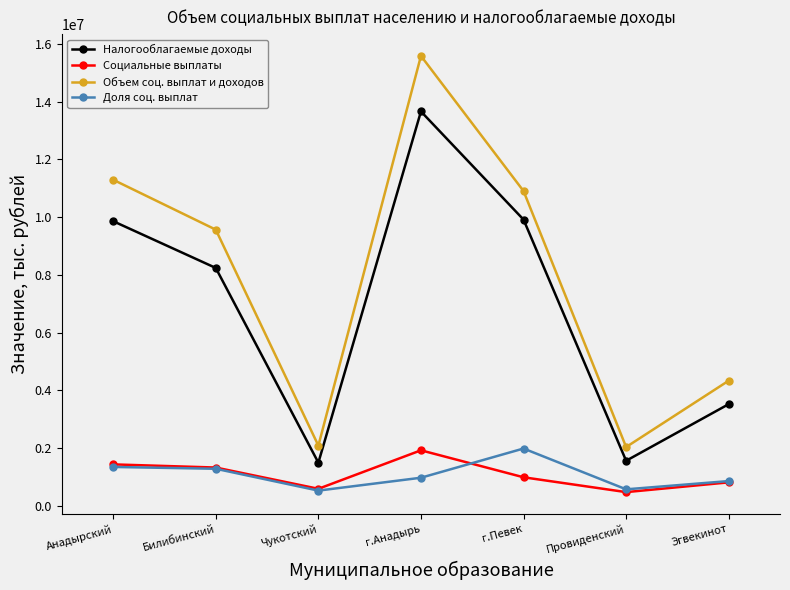

At which label does Налогооблагаемые доходы first exceed 8241953?

Анадырский